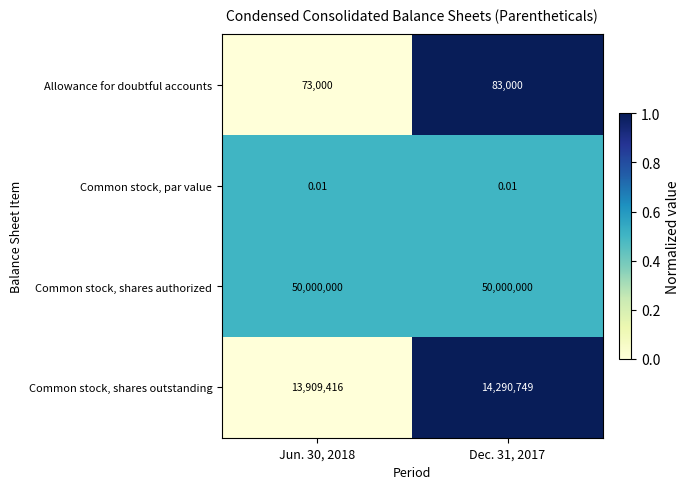

What is the total value across all series at Jun. 30, 2018?

1.0